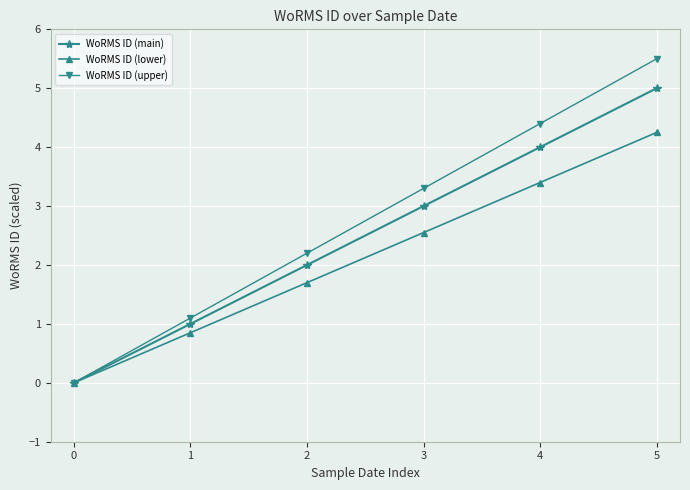

What is the value of the WoRMS ID (lower) point at the 5th from the left?

3.4